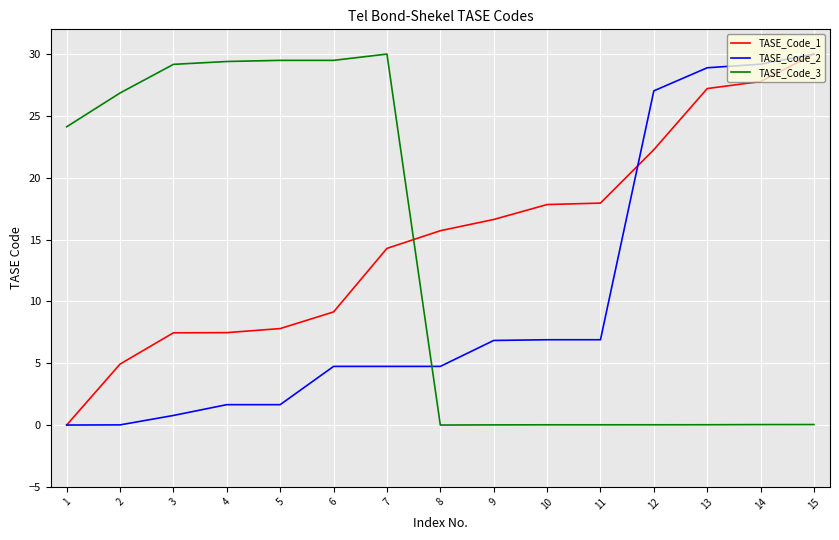

What is the difference between the highest and lowest values at 8?

15.7